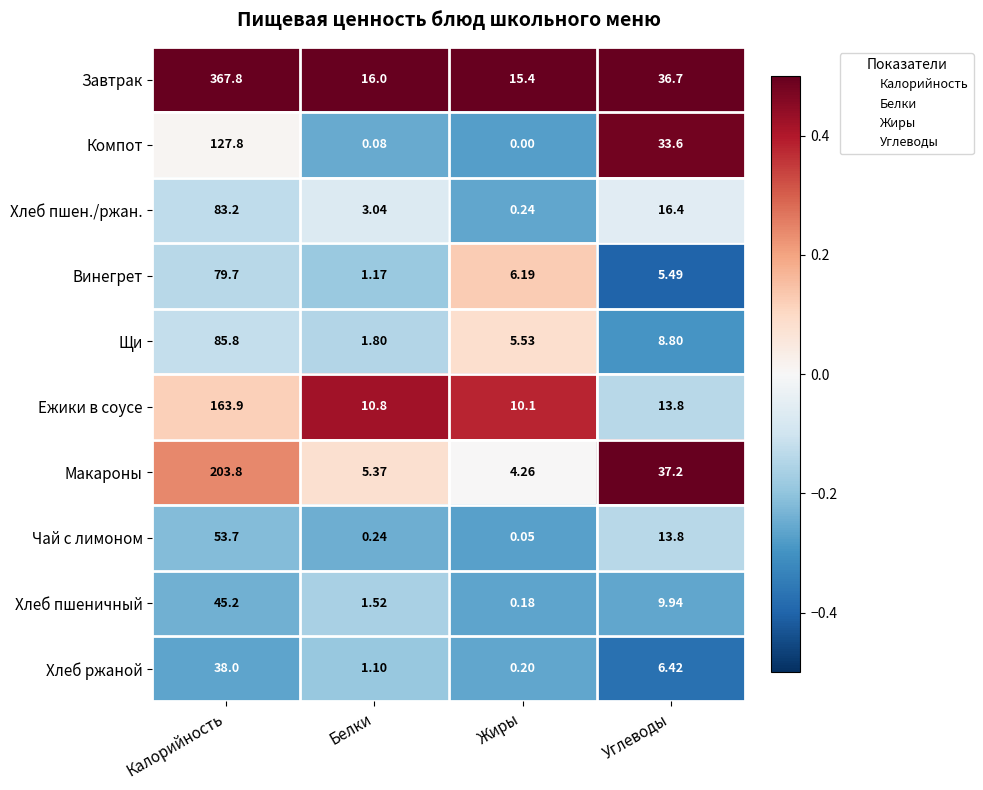

Which category has the lowest value in the Щи series?

Белки